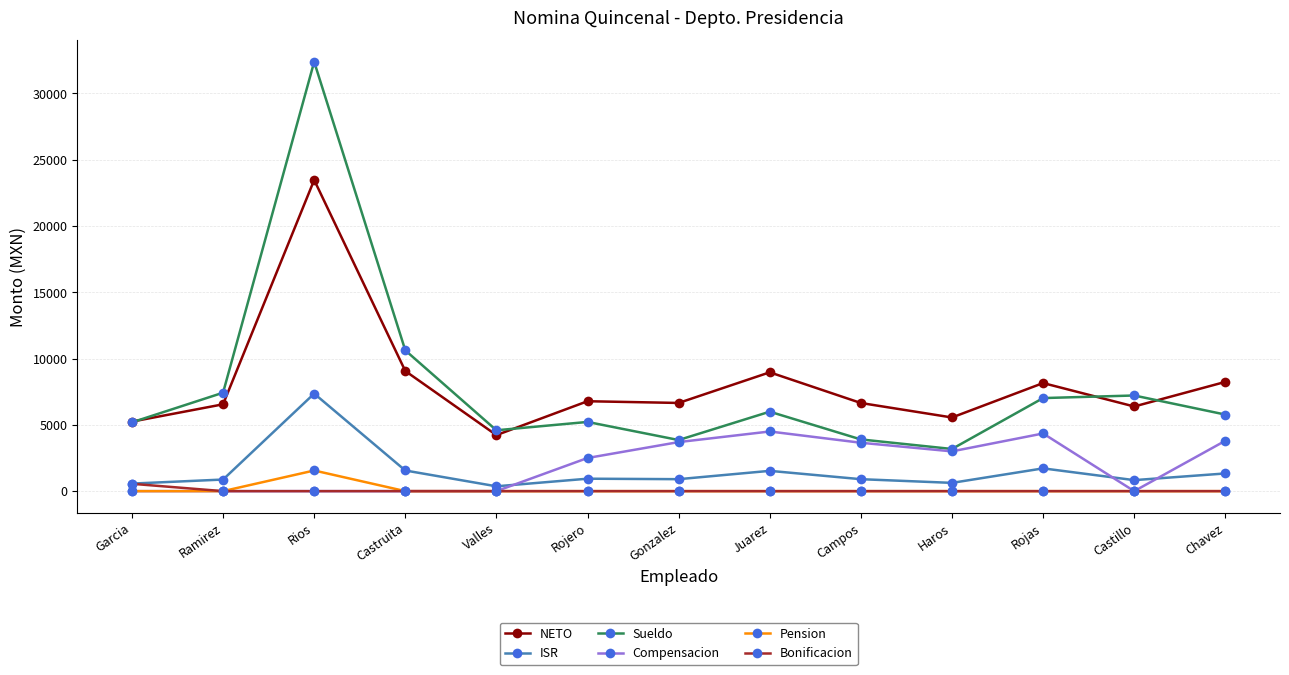

Is this an area chart (filled region under the line)?

No